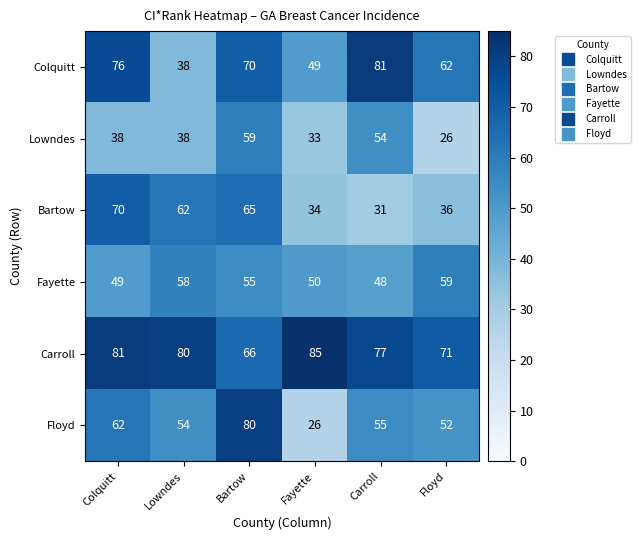

True or false: Carroll has a value of 71 at Floyd.

True